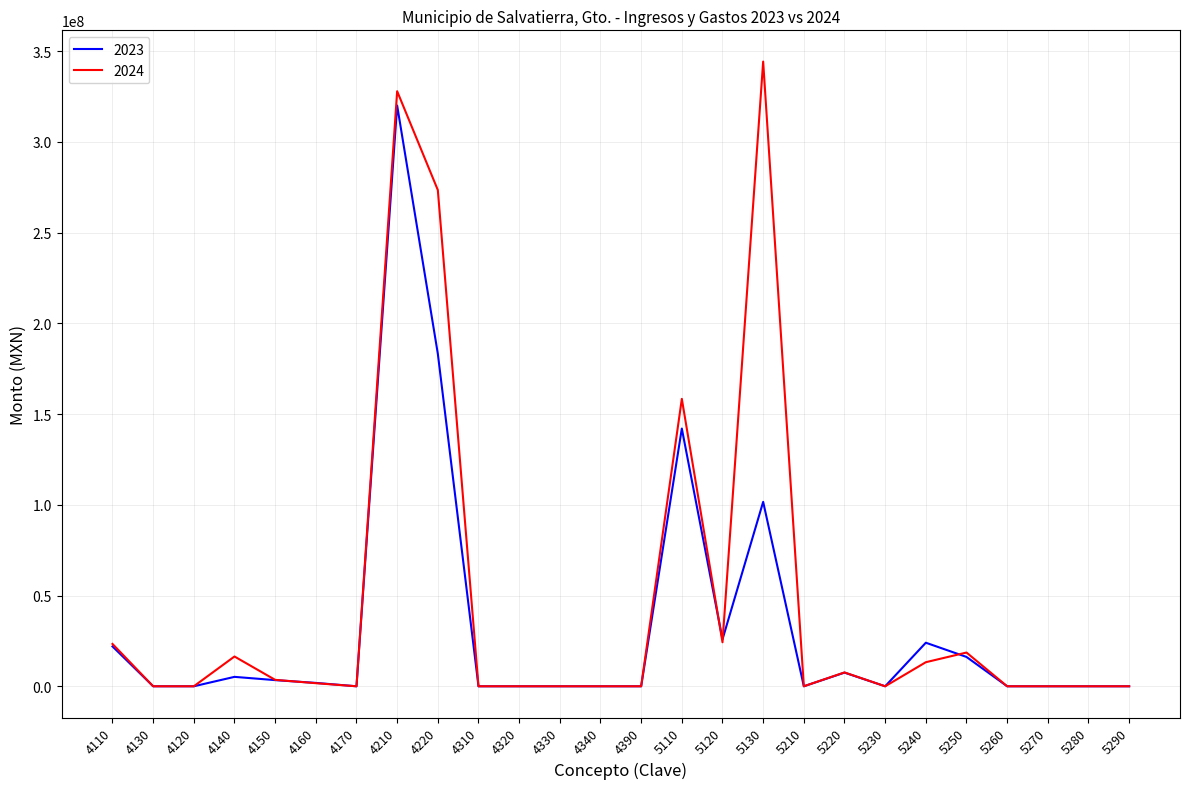

How many values in the 2023 series are below 1760?

13